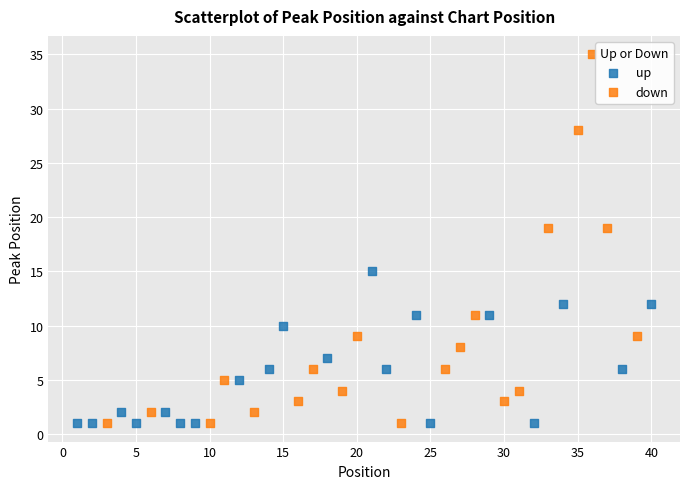

Which series has the largest Y range (max minus min)?

down